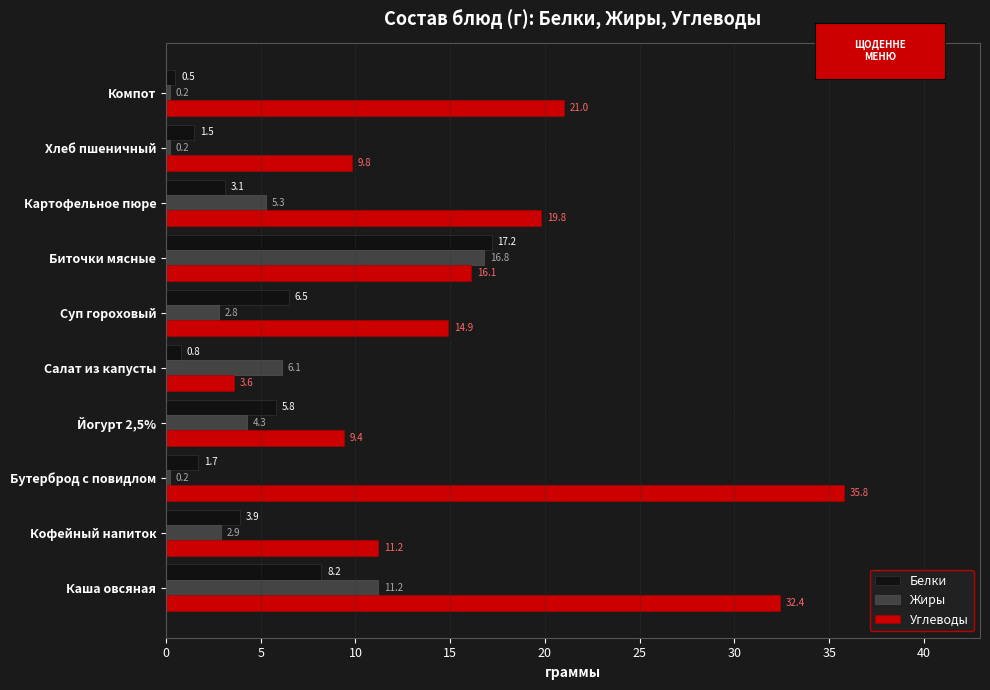

What is the average value of the Углеводы series?

17.4